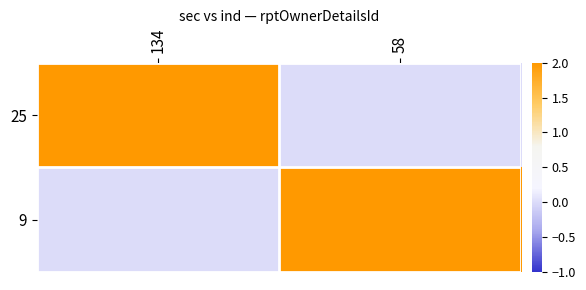

At how many categories does at least one series exceed 2?

1